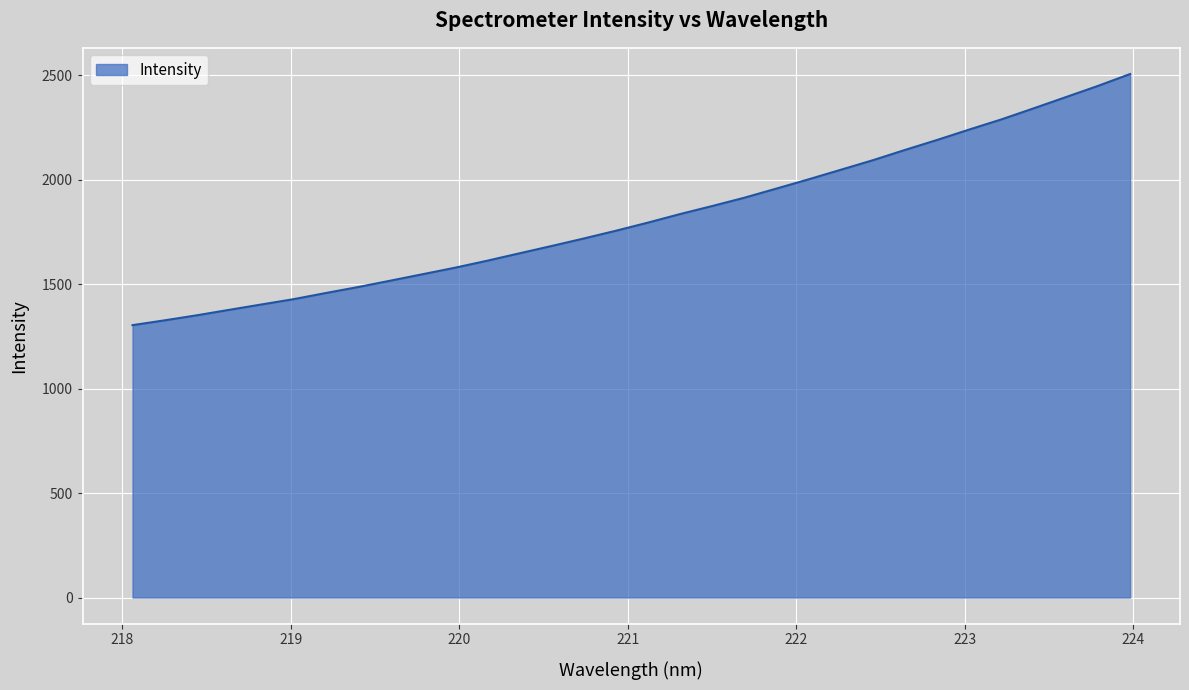

What is the greatest value displayed?

2506.4